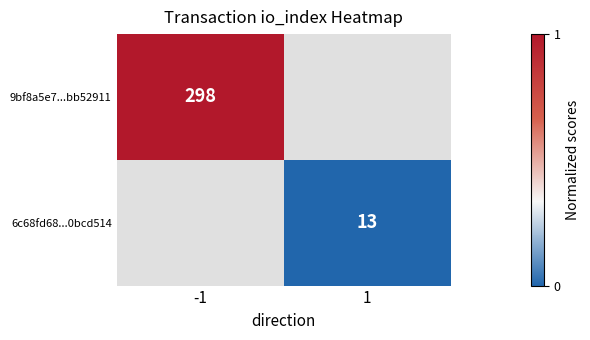

True or false: 9bf8a5e7...bb52911 has a value of 298 at -1.

True